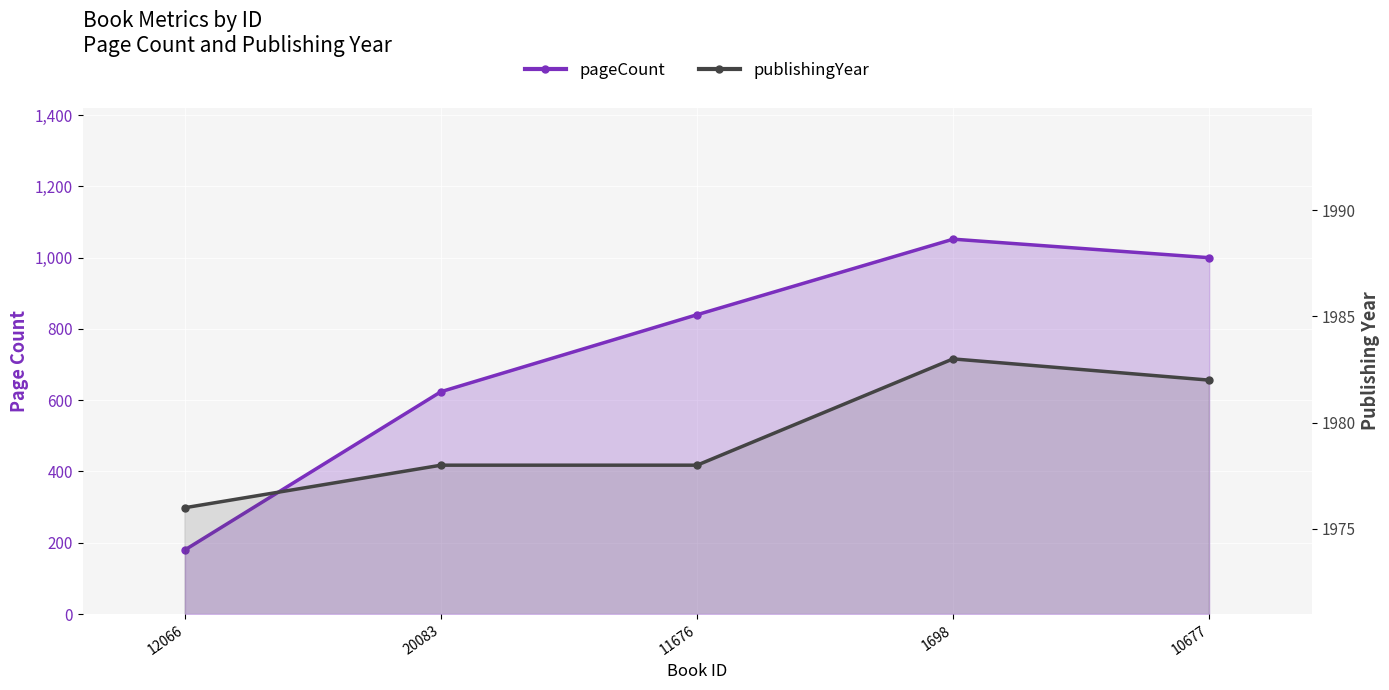

What is the difference between the maximum and minimum values in the publishingYear series?

7